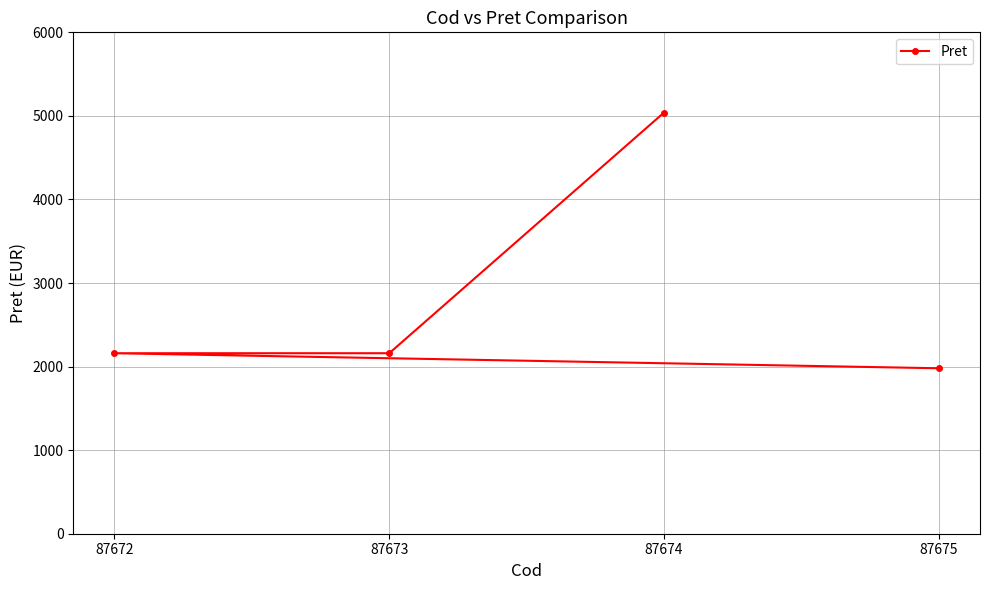

True or false: the data shows 2160 at 87672.

True